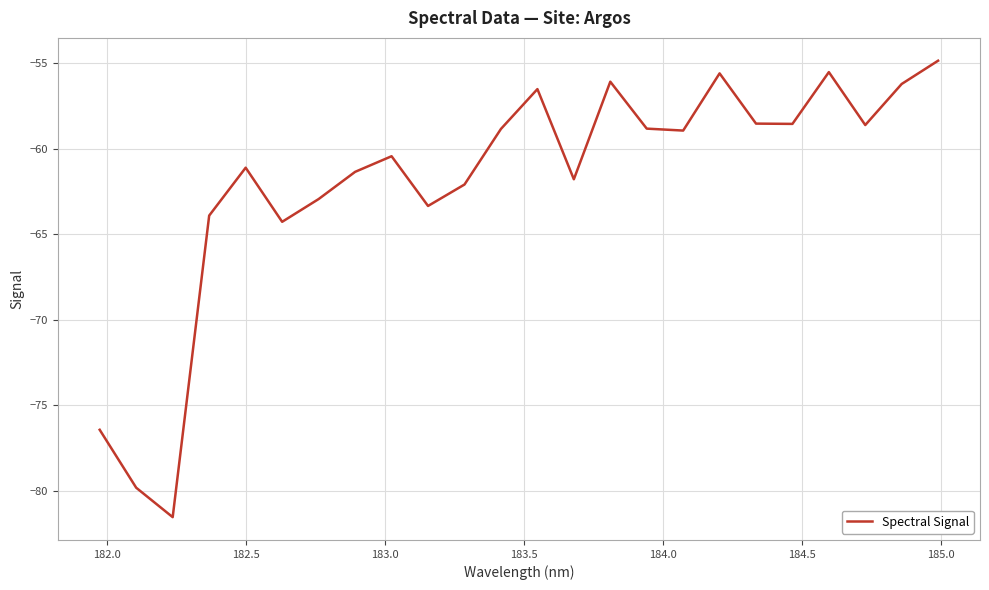

What is the minimum value shown in the chart?

-81.5